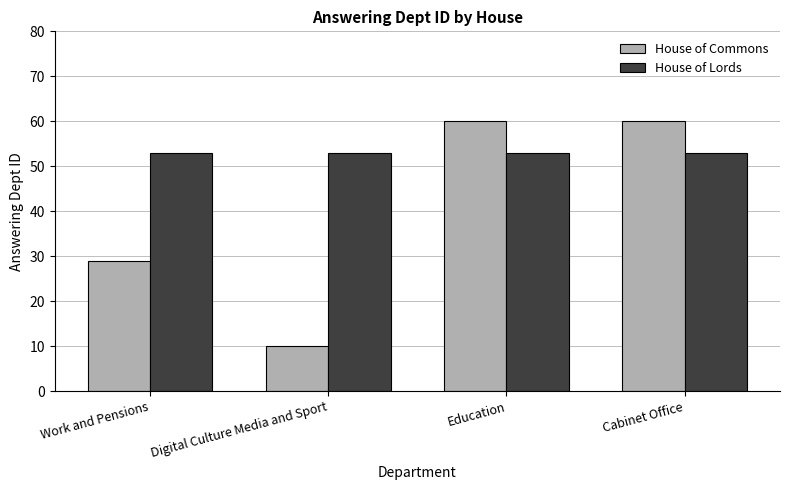

Reading left to right, what are all the values shown in this chart?

House of Commons: 29	10	60	60
House of Lords: 53	53	53	53